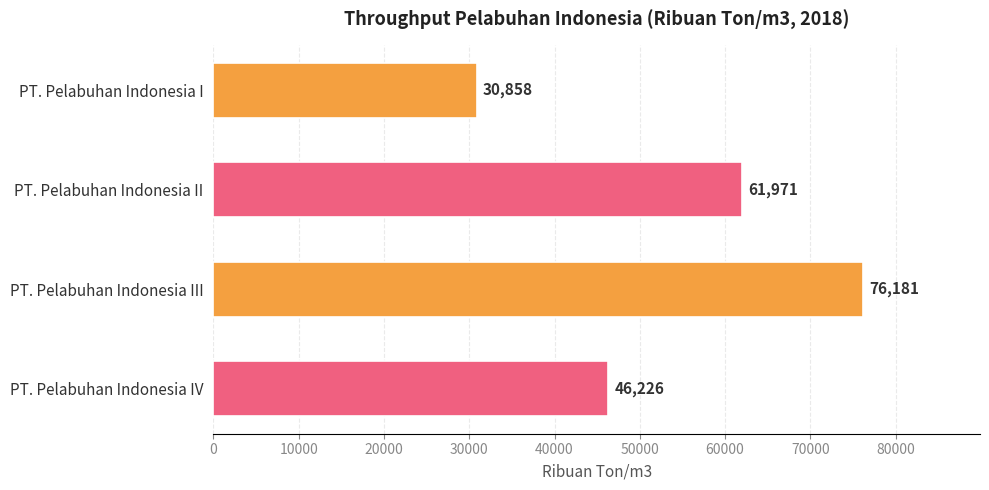

What is the change in value from PT. Pelabuhan Indonesia II to PT. Pelabuhan Indonesia III?

+14210